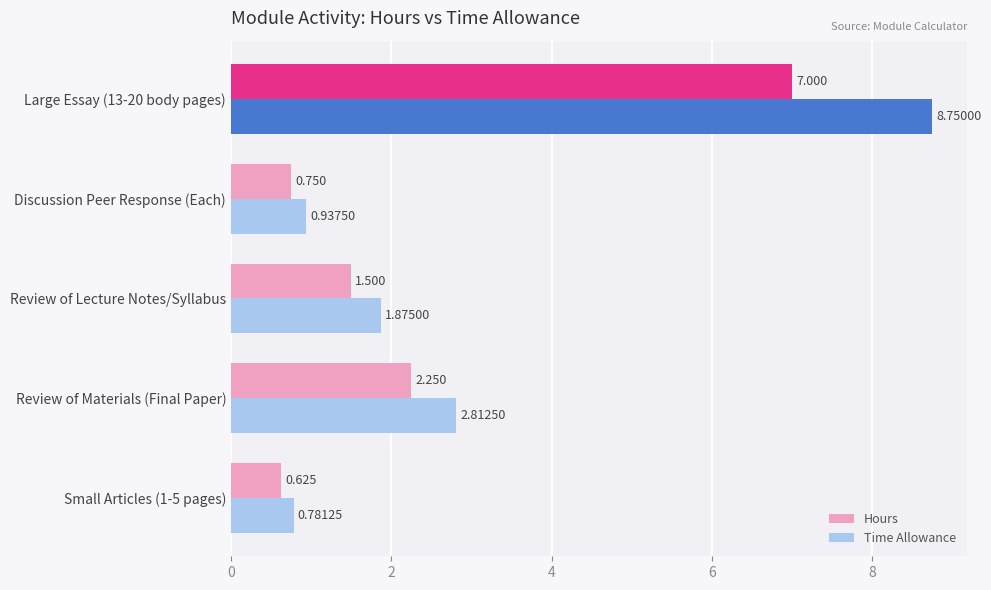

Between Small Articles (1-5 pages) and Discussion Peer Response (Each), which series saw the biggest shift?

Time Allowance